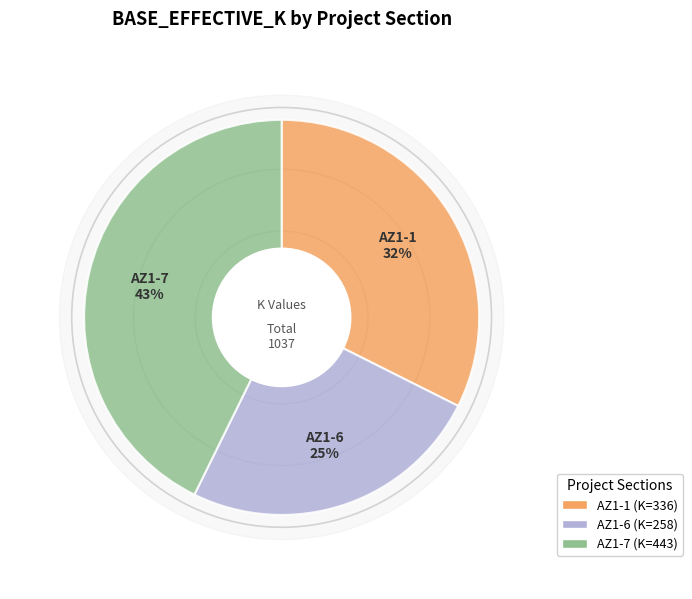

What is the ratio of the value at AZ1-7 to the value at AZ1-1?

1.3